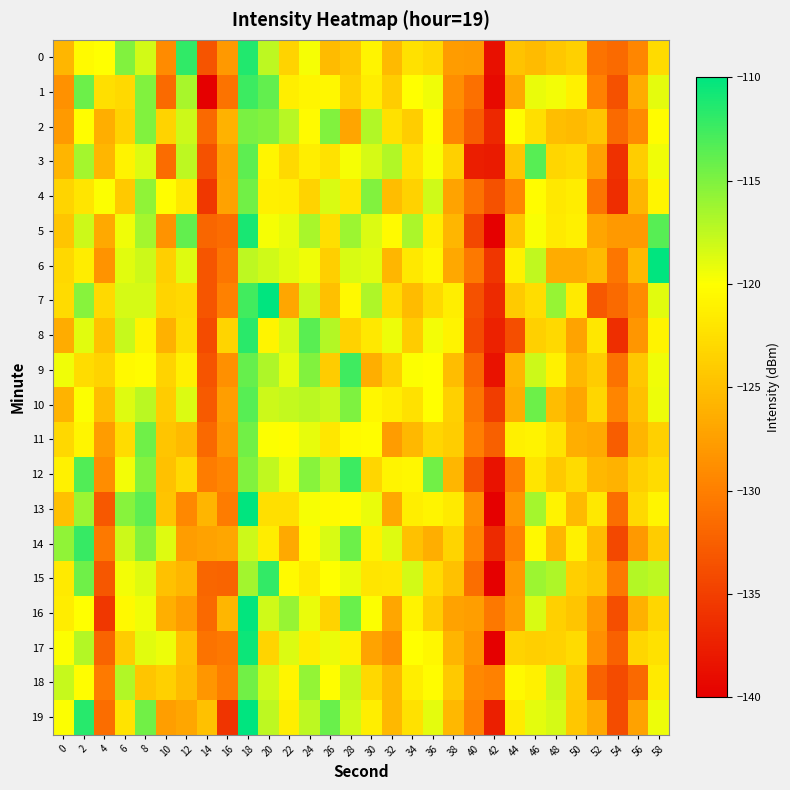

What is the greatest value displayed?

-110.0